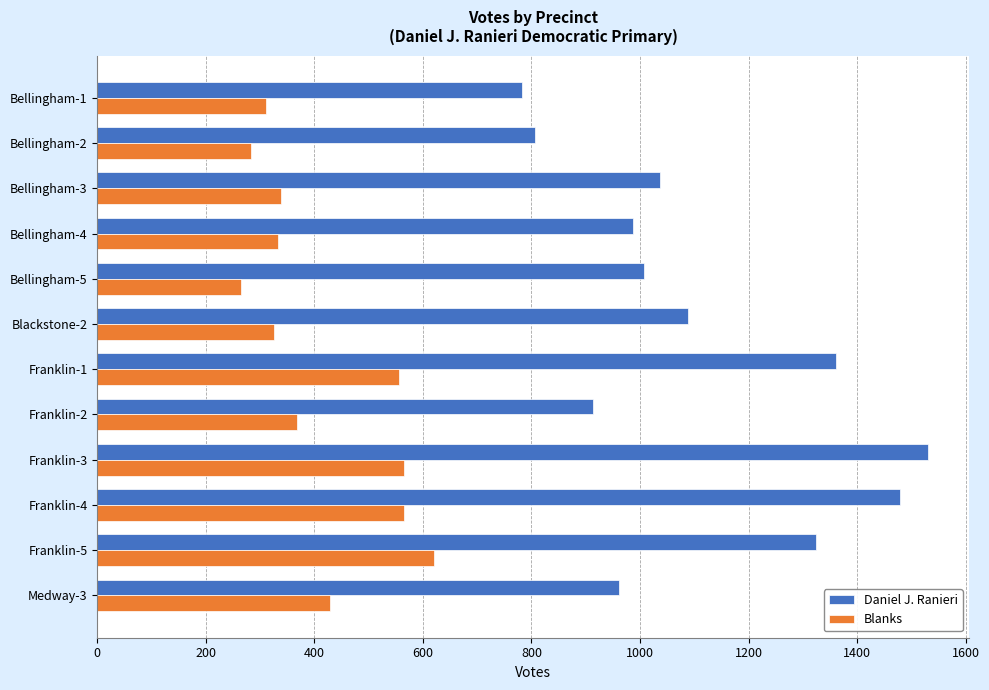

What is the spread (max minus min) of values at Bellingham-2?

523